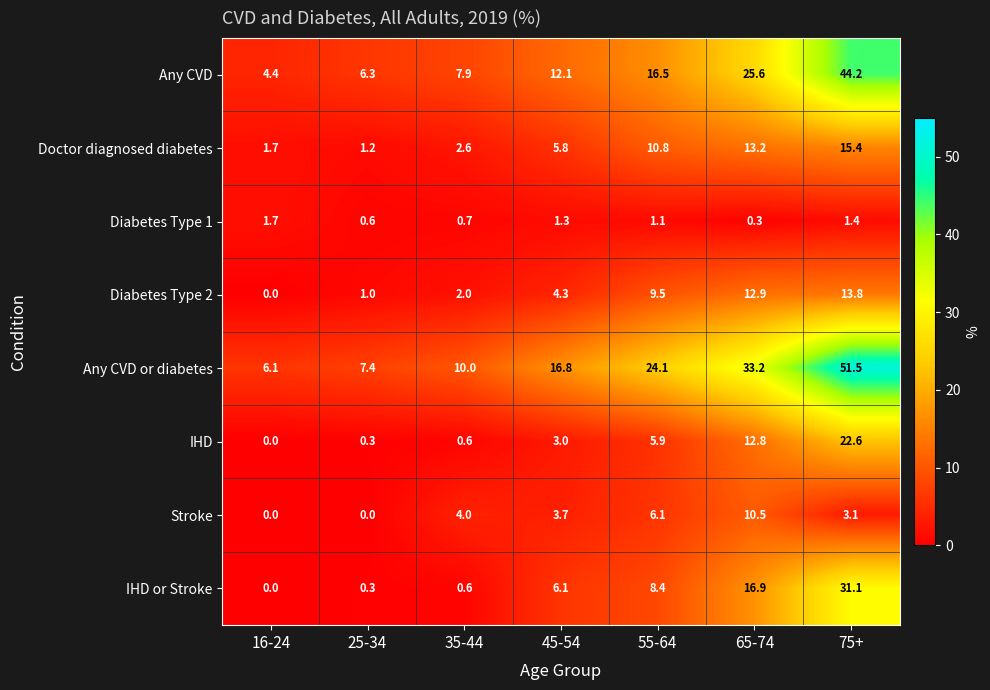

Which series has the largest range (max minus min)?

Any CVD or diabetes